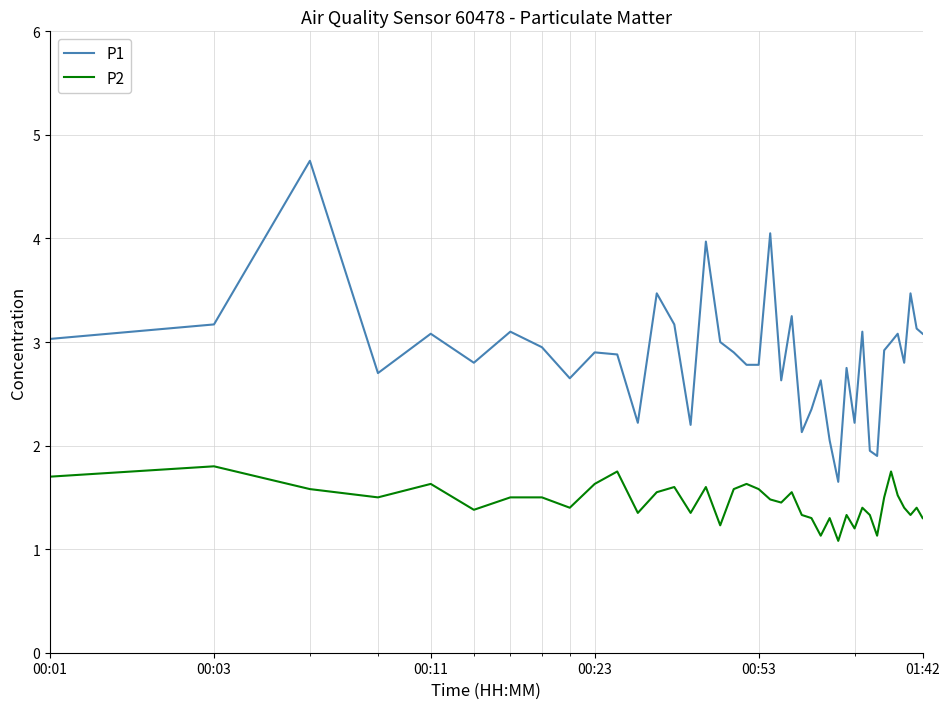

Which series has the widest spread of values?

P1